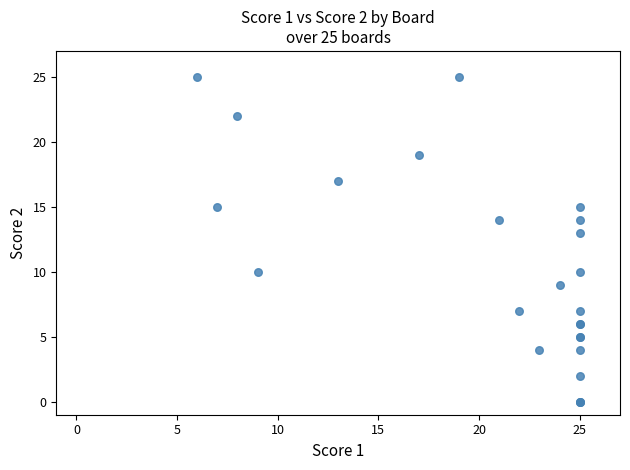

What Y value in the scatter plot is closest to 12?

13